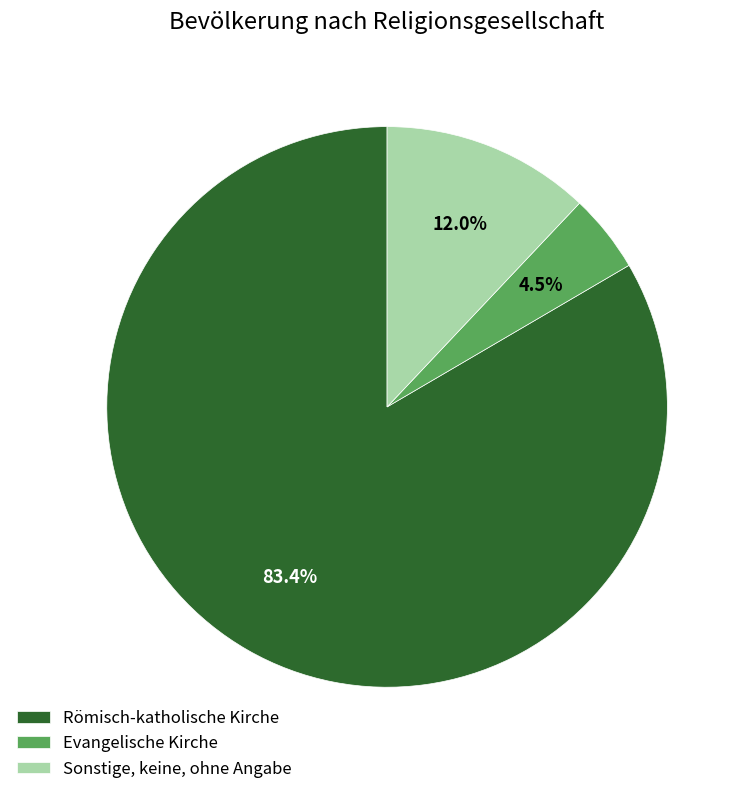

Between Römisch-katholische Kirche and Sonstige, keine, ohne Angabe, which is larger?

Römisch-katholische Kirche